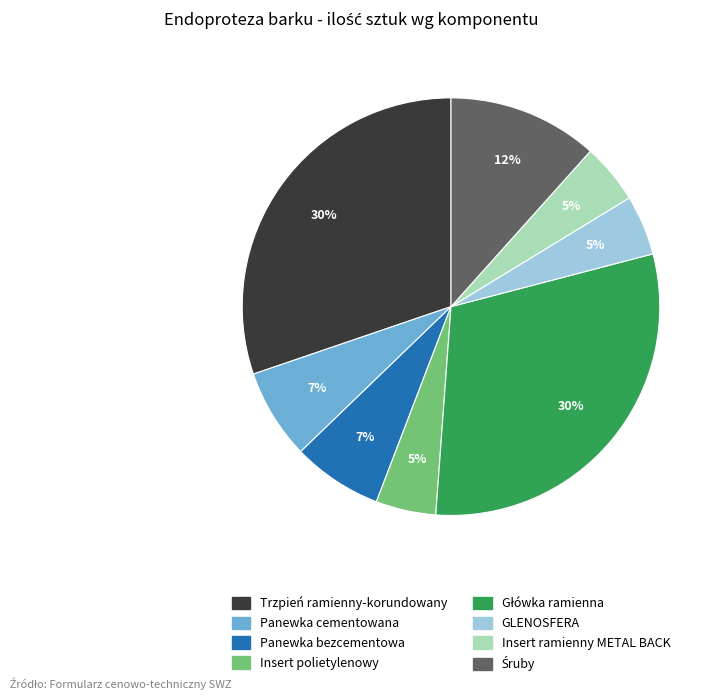

Which has a higher value, Trzpień ramienny-korundowany or Insert polietylenowy?

Trzpień ramienny-korundowany